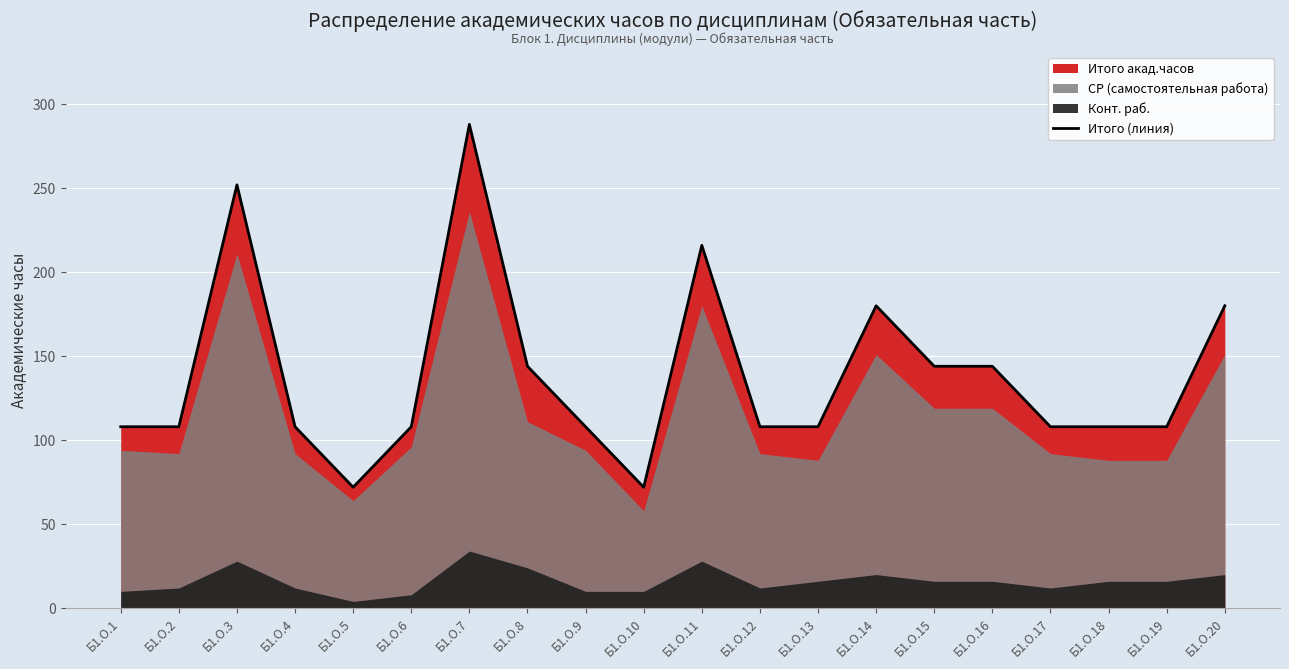

Rank the categories by value from highest to lowest.

Б1.О.7, Б1.О.3, Б1.О.11, Б1.О.14, Б1.О.20, Б1.О.8, Б1.О.15, Б1.О.16, Б1.О.1, Б1.О.2, Б1.О.4, Б1.О.6, Б1.О.9, Б1.О.12, Б1.О.13, Б1.О.17, Б1.О.18, Б1.О.19, Б1.О.5, Б1.О.10